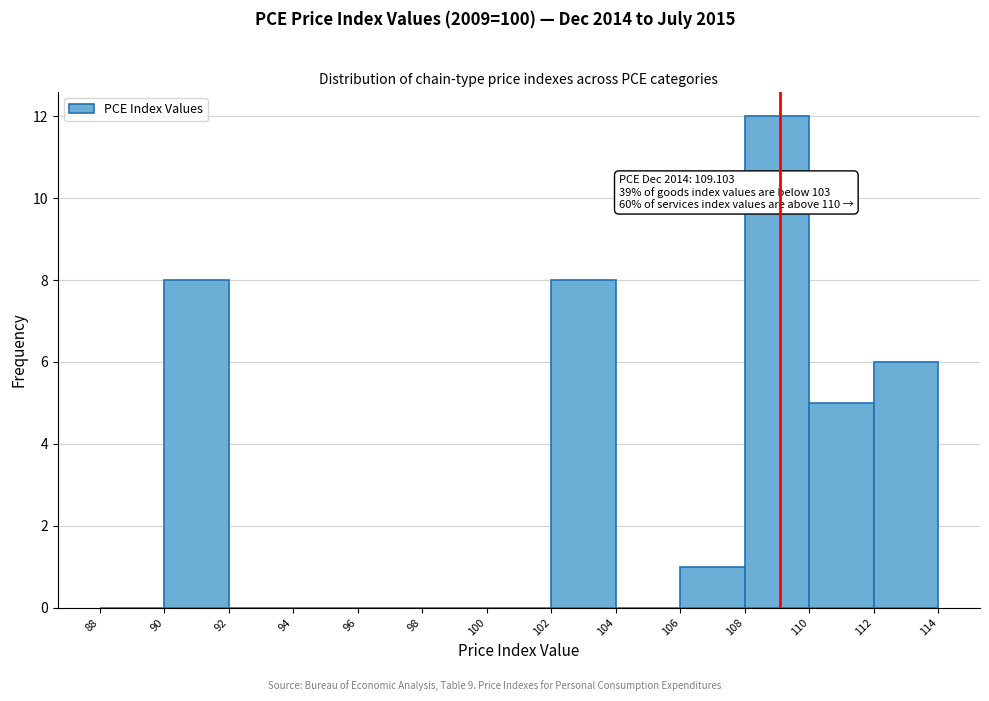

Which range on the x-axis has the tallest bar?

108 to 110